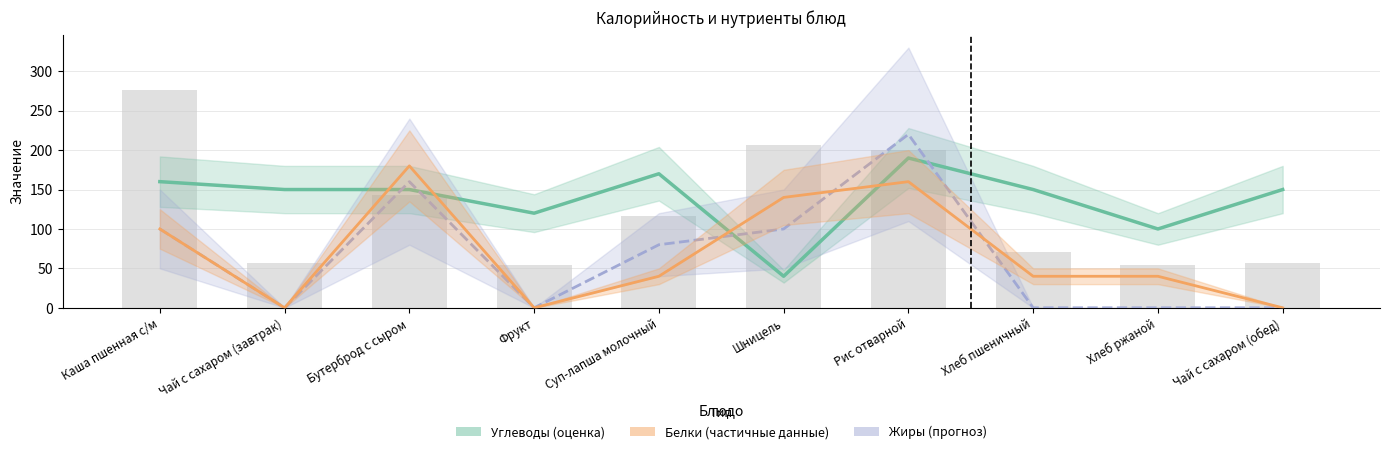

What position from the left is Чай с сахаром (завтрак)?

2